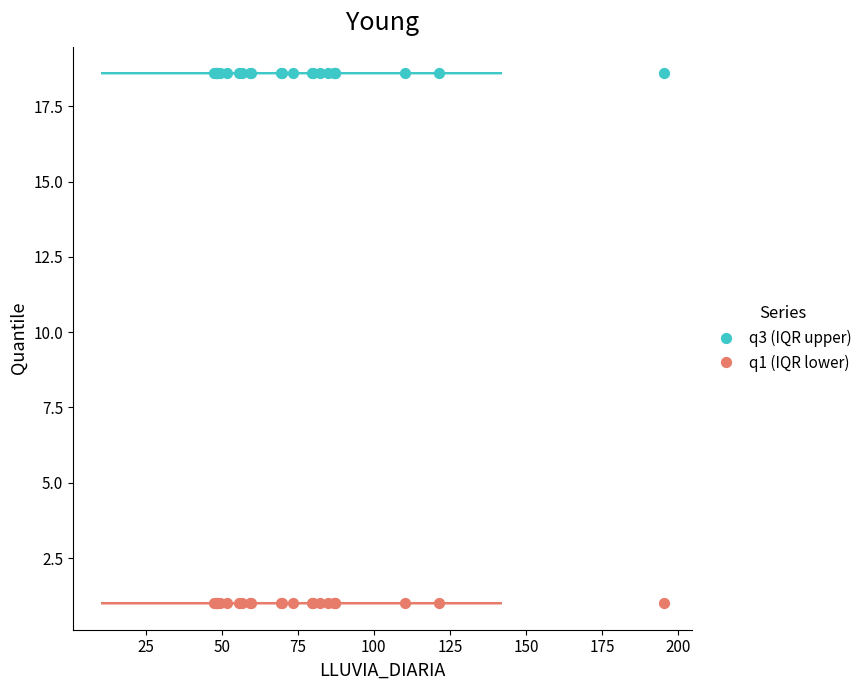

Which series reaches the minimum Y coordinate?

q1 (IQR lower)